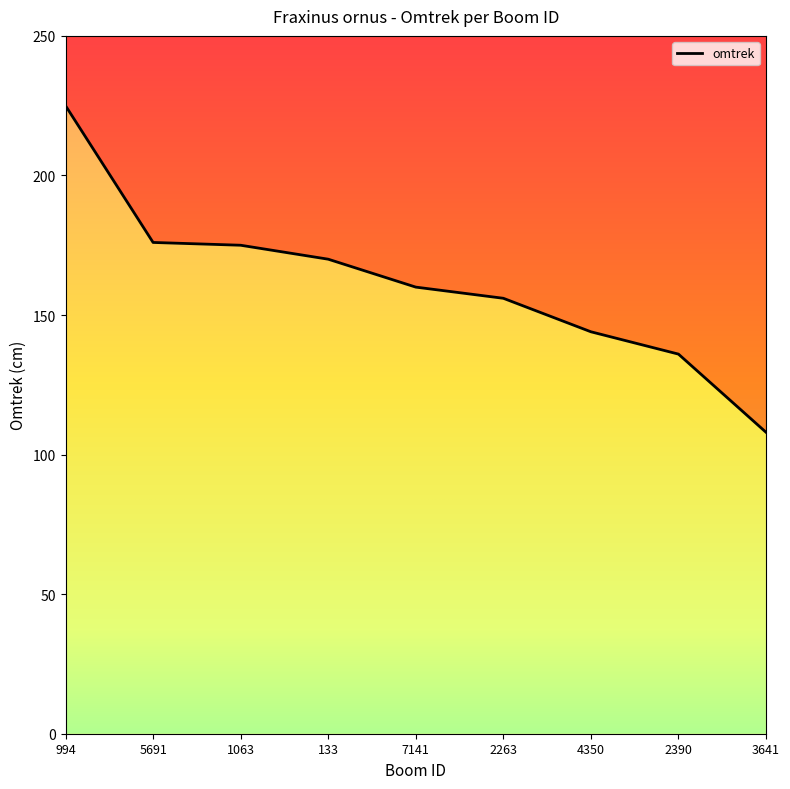

What is the maximum value shown in the chart?

225